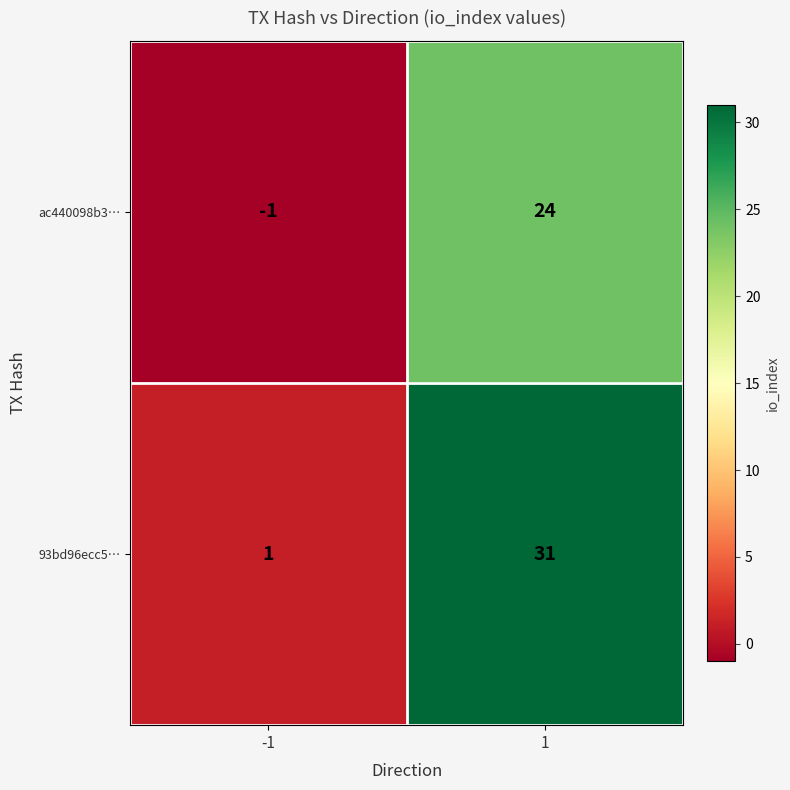

List the labels in order of 93bd96ecc5… value, smallest first.

-1, 1